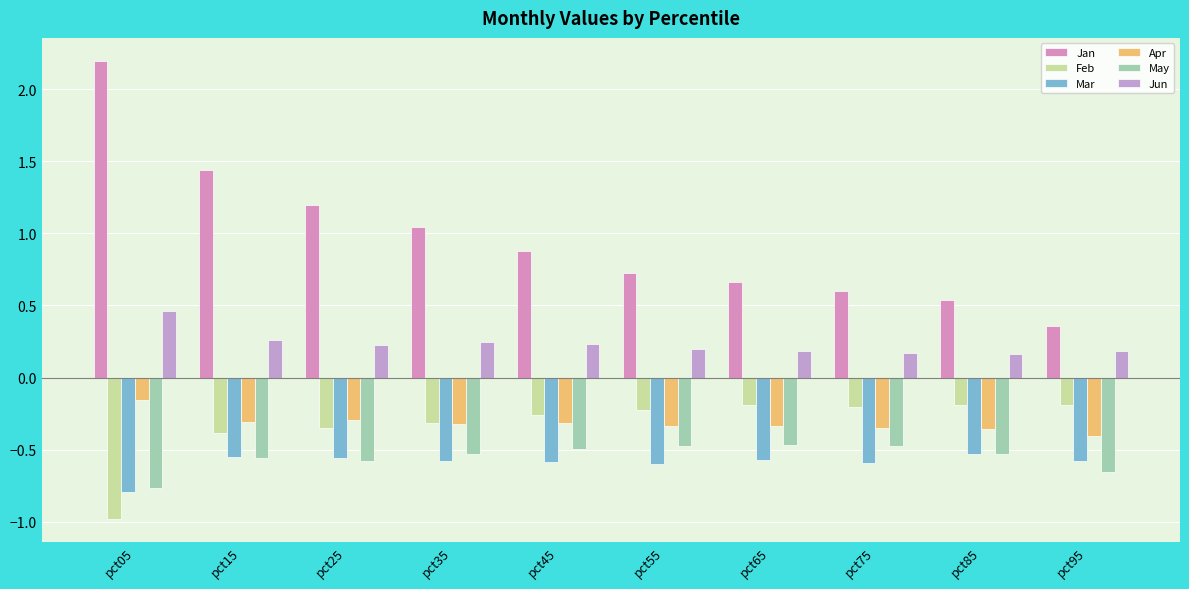

Does the chart contain stacked bars?

No